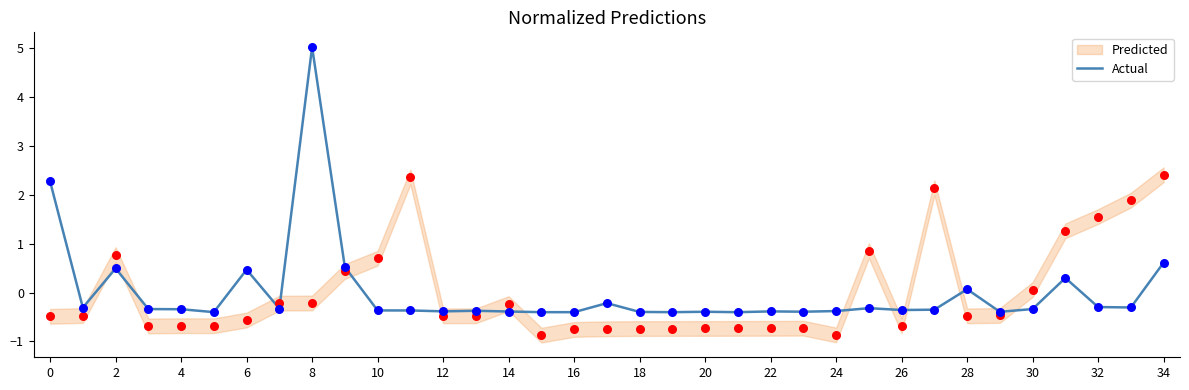

What is the change in value from 27 to 28?

+0.4